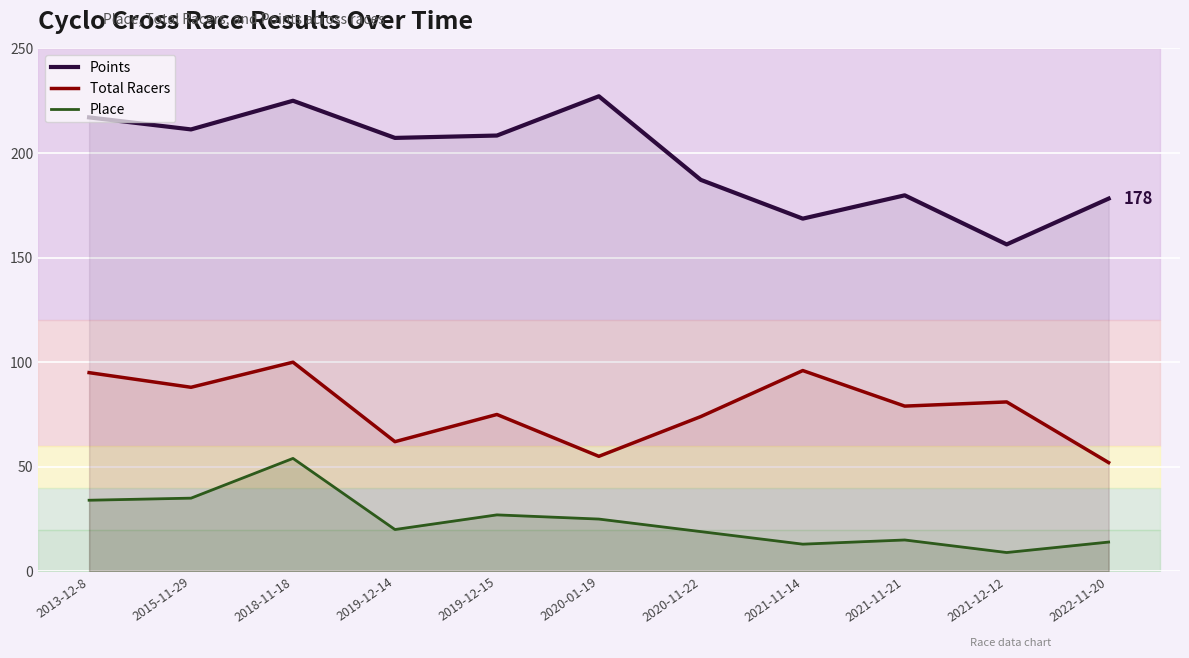

Which has a higher value, 2019-12-15 or 2021-11-14?

2019-12-15